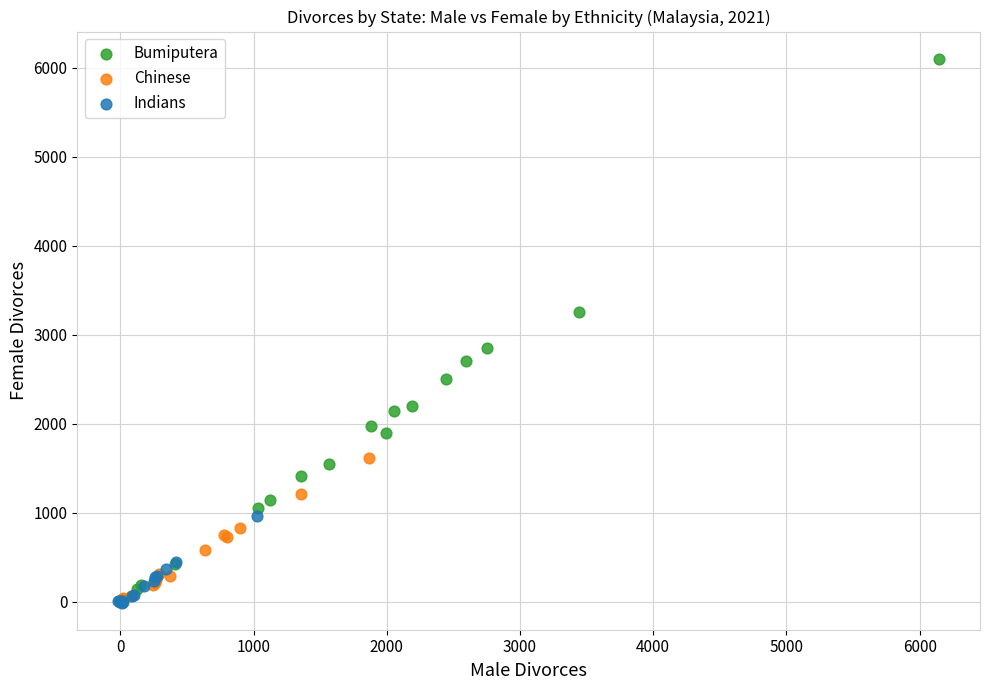

What are all the series names shown in the legend?

Bumiputera, Chinese, Indians